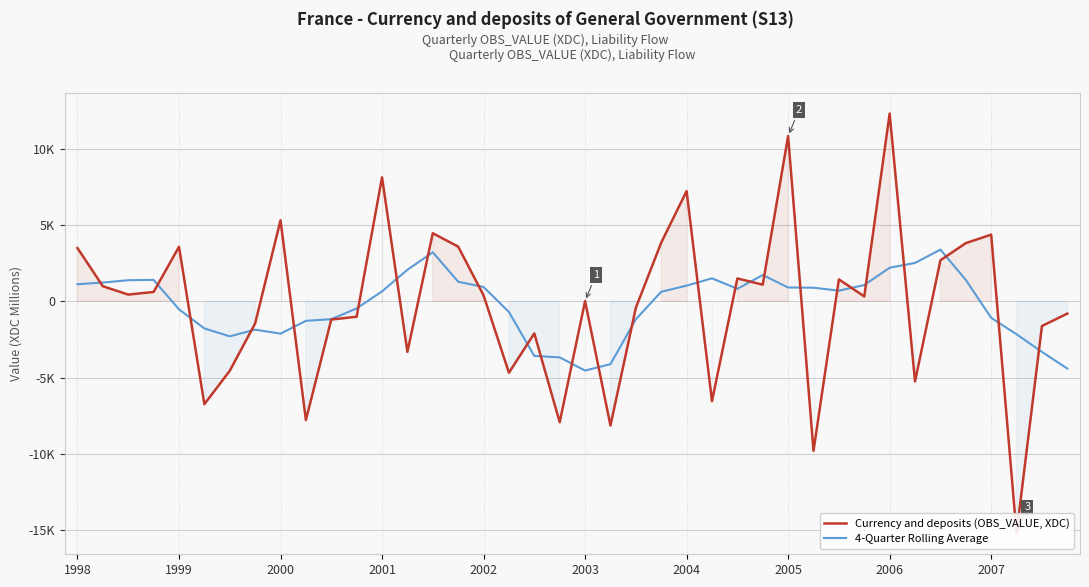

How many interior local peaks does the 4-Quarter Rolling Average series have?

6